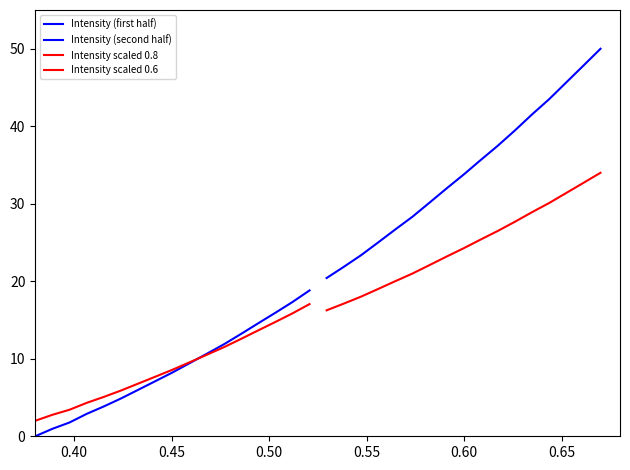

What is the label of the 12th point from the right?

0.65